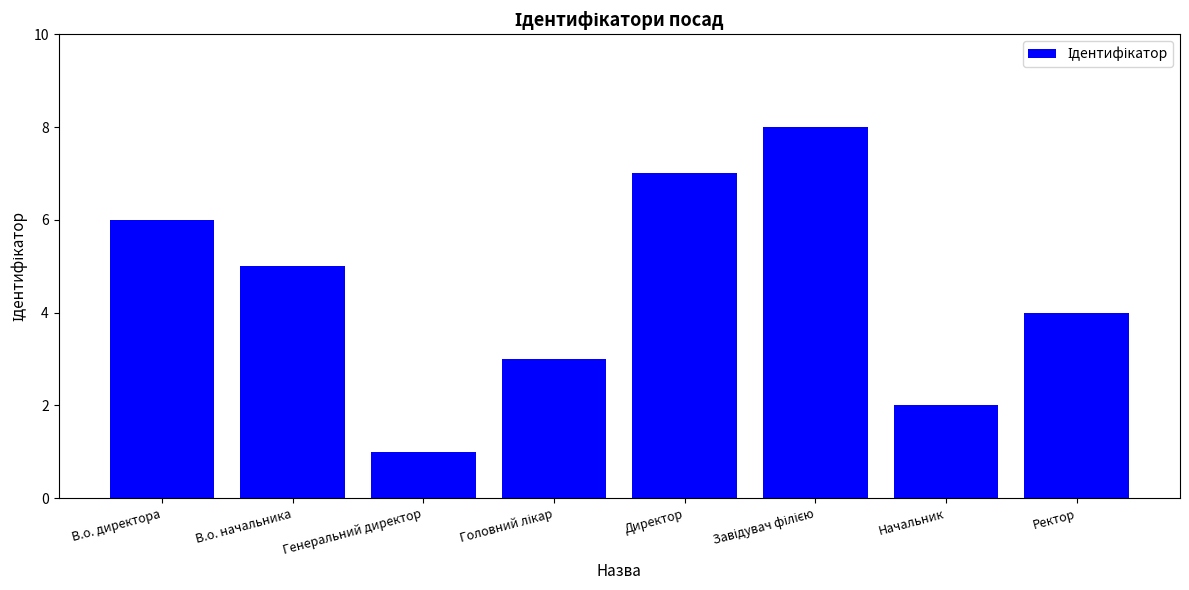

How many values are between 3 and 7?

5